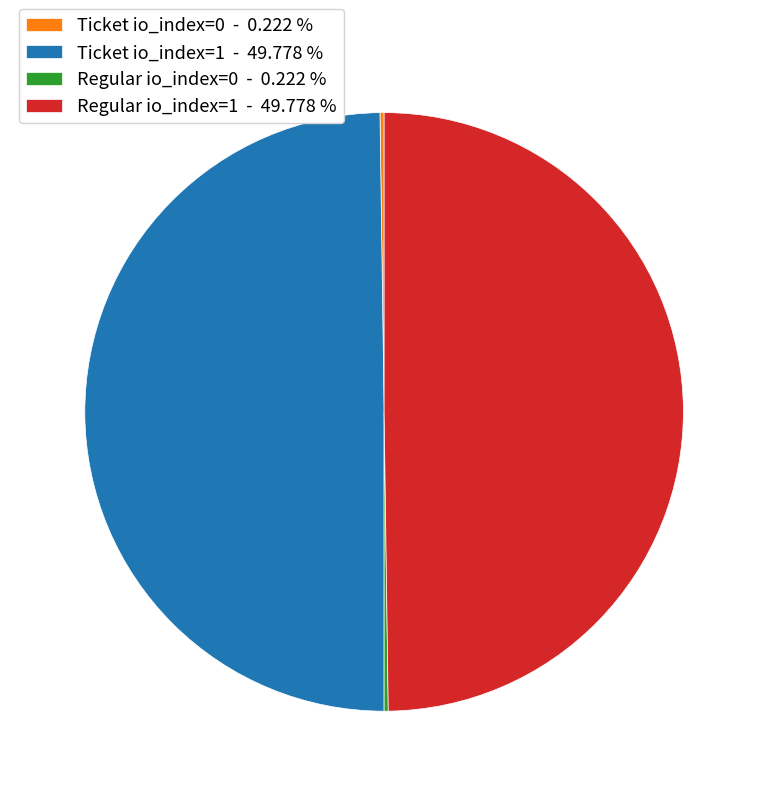

How much of the chart is everything except Regular io_index=1?

50.2%